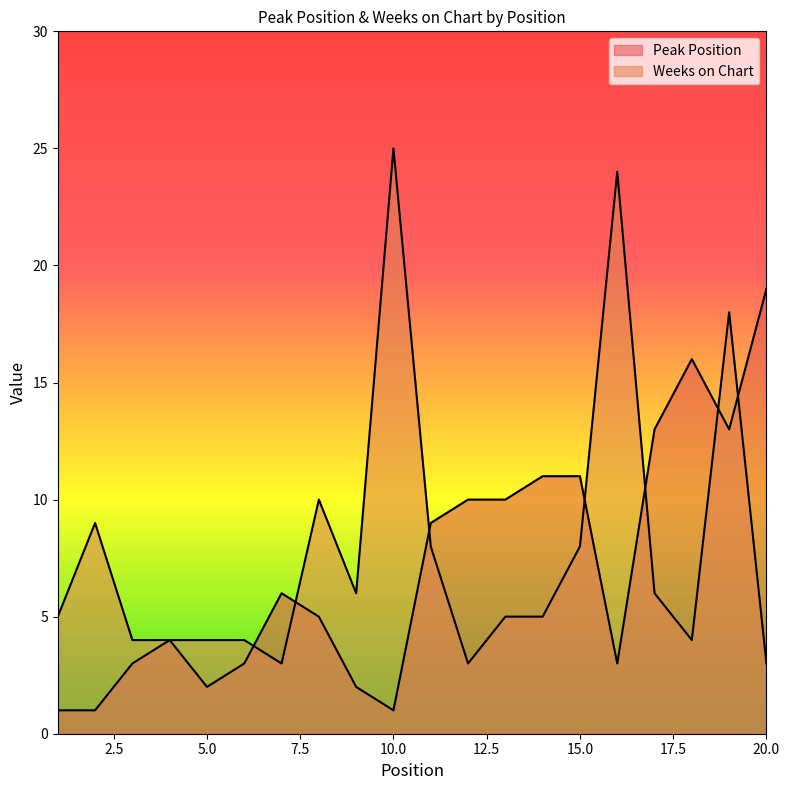

True or false: Weeks on Chart and Peak Position cross at least once.

True